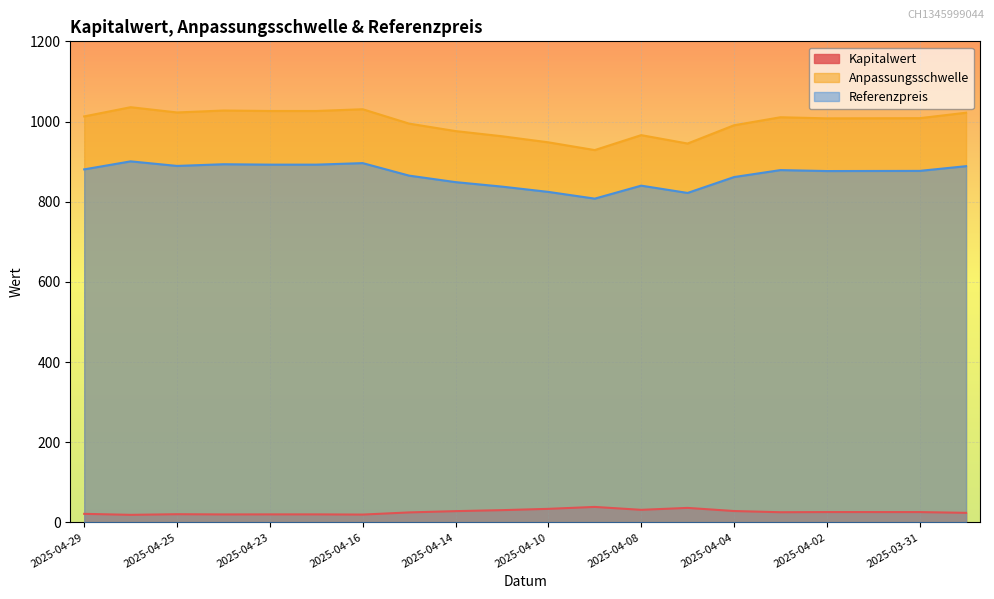

At how many categories does at least one series exceed 544?

20